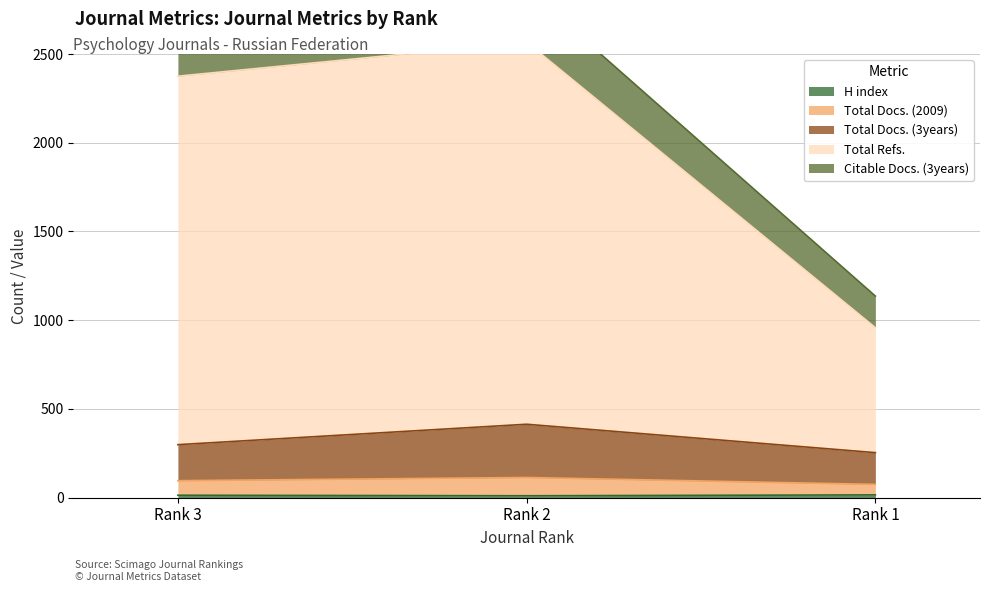

What is the greatest value displayed?

2567